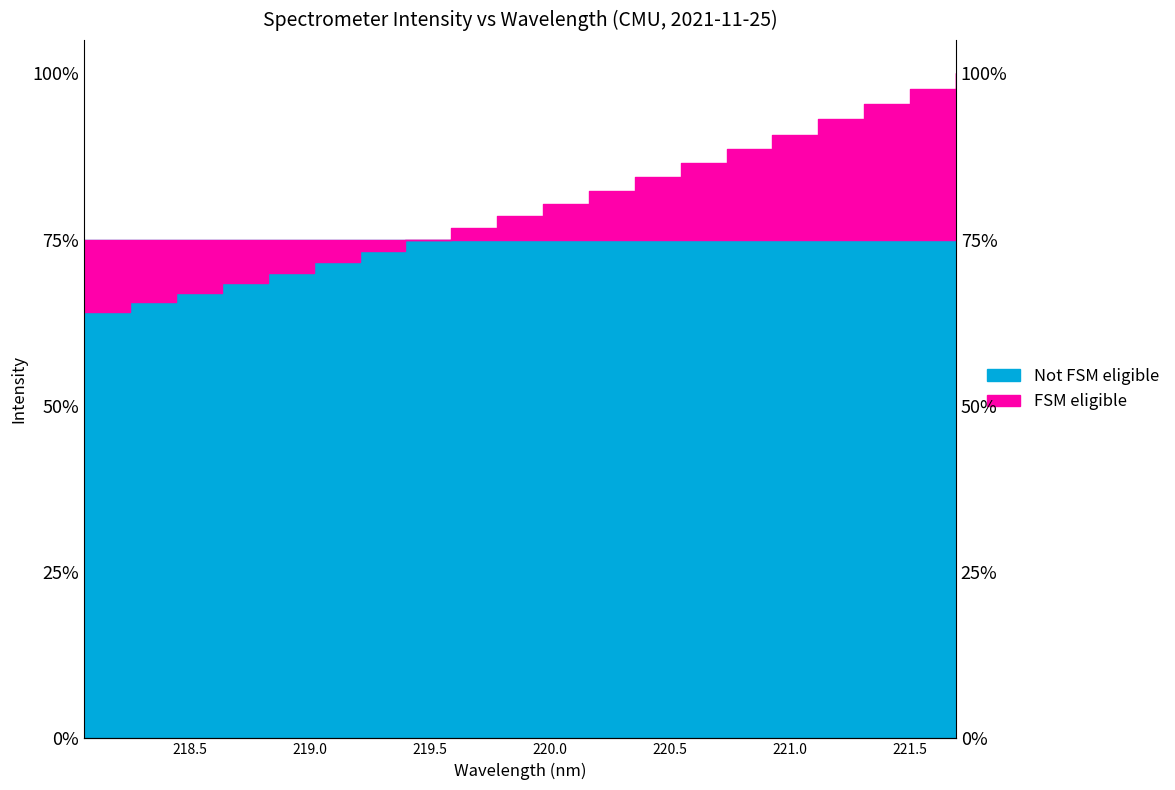

How many lines are shown in the chart?

1